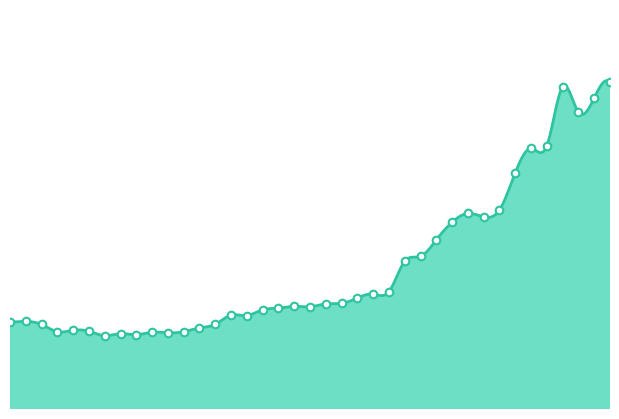

Between 05:23 and 01:20, which is larger?

05:23